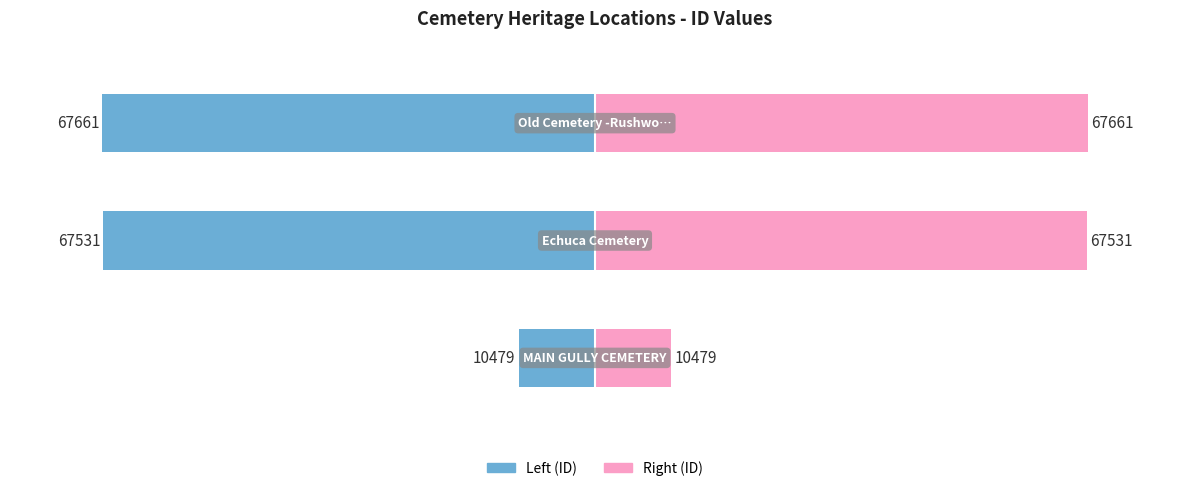

Which series has the largest range (max minus min)?

ID (left)